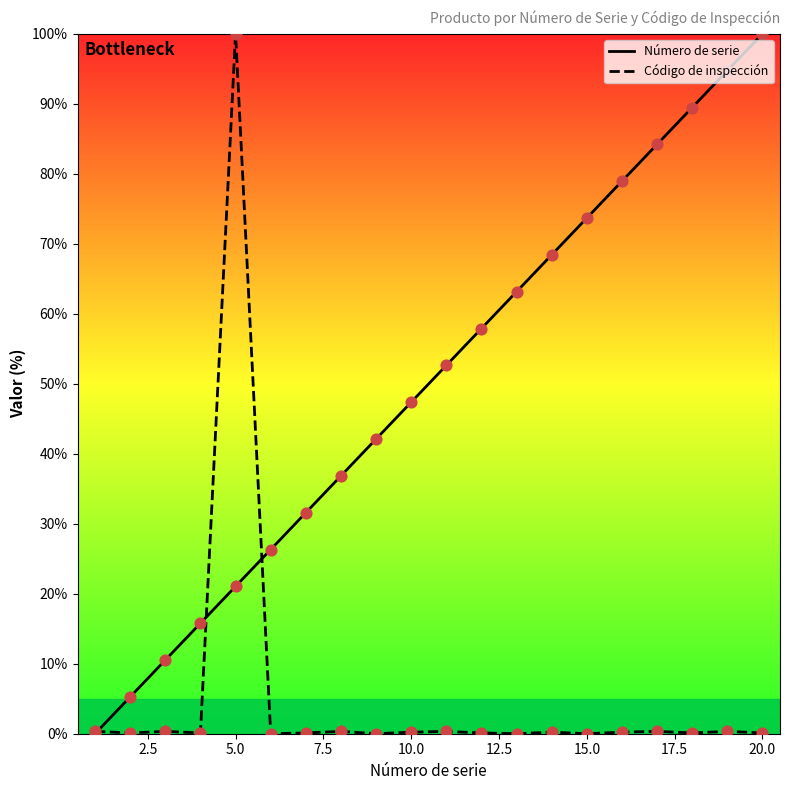

Which series has the largest total across all categories?

Número de serie